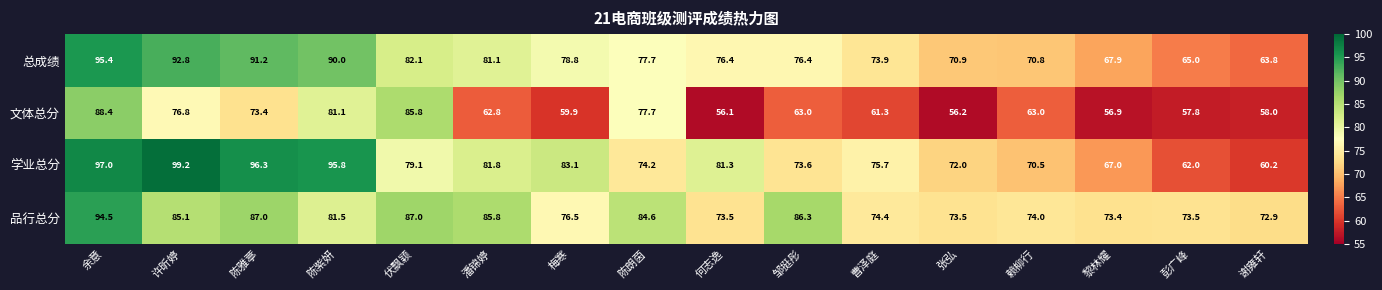

The 文体总分 series shows 19.7 at 许昕婷. True or false?

False